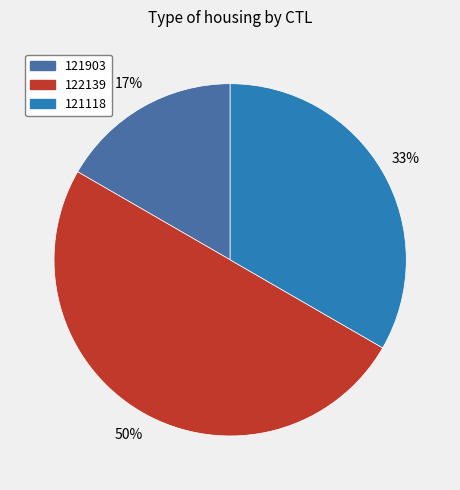

What percentage is the 122139 slice, to the nearest percent?

50%